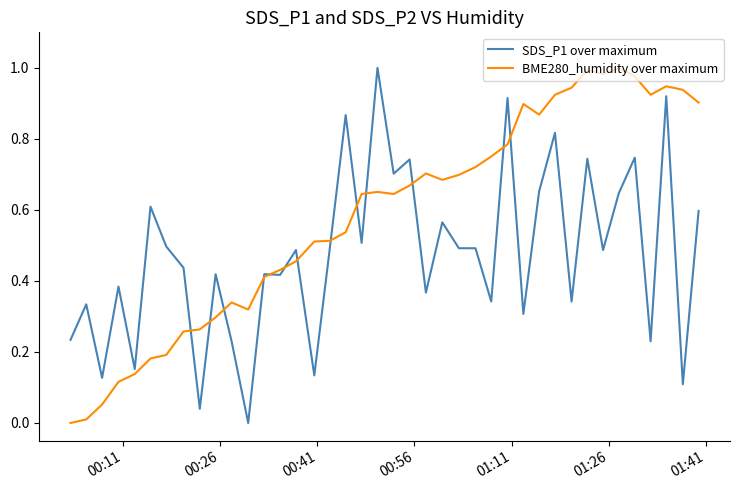

Which series has the largest total across all categories?

BME280_humidity over maximum